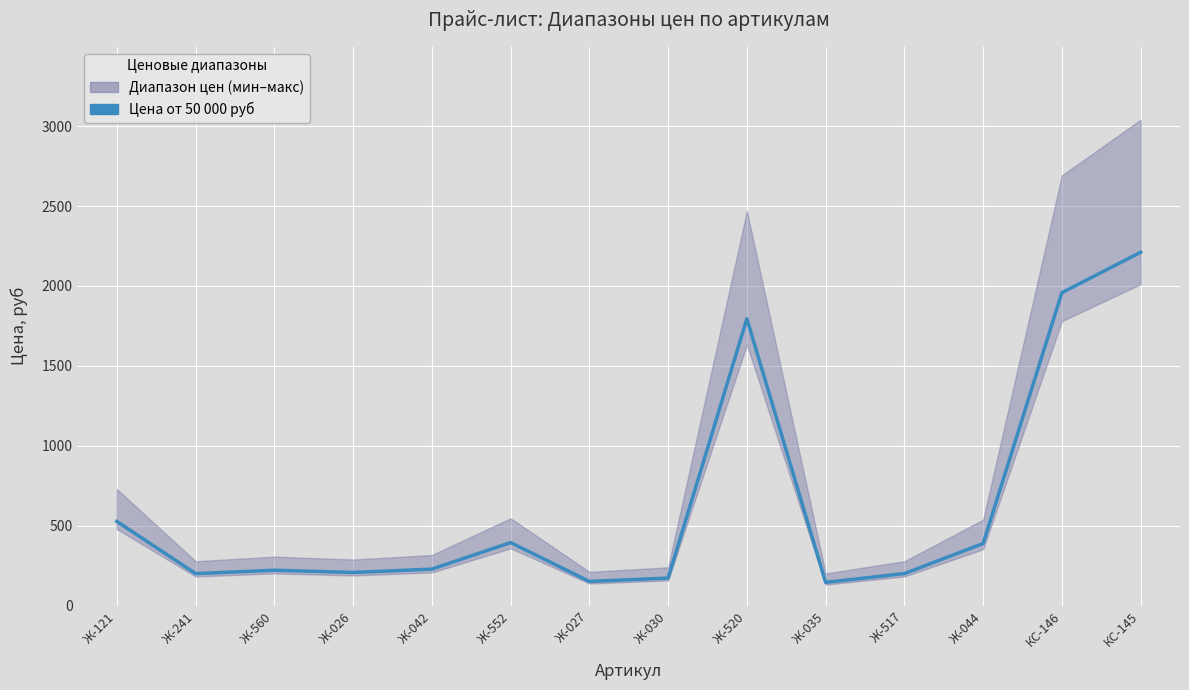

Is it true that the value at Ж-042 is 229?

True